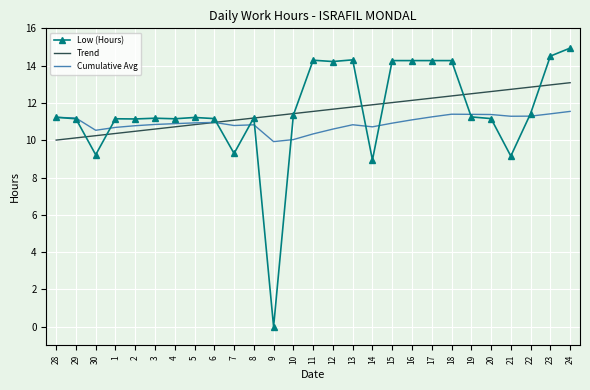

List the series in order of their peak value, lowest first.

Cumulative Avg, Trend, Low (Hours)